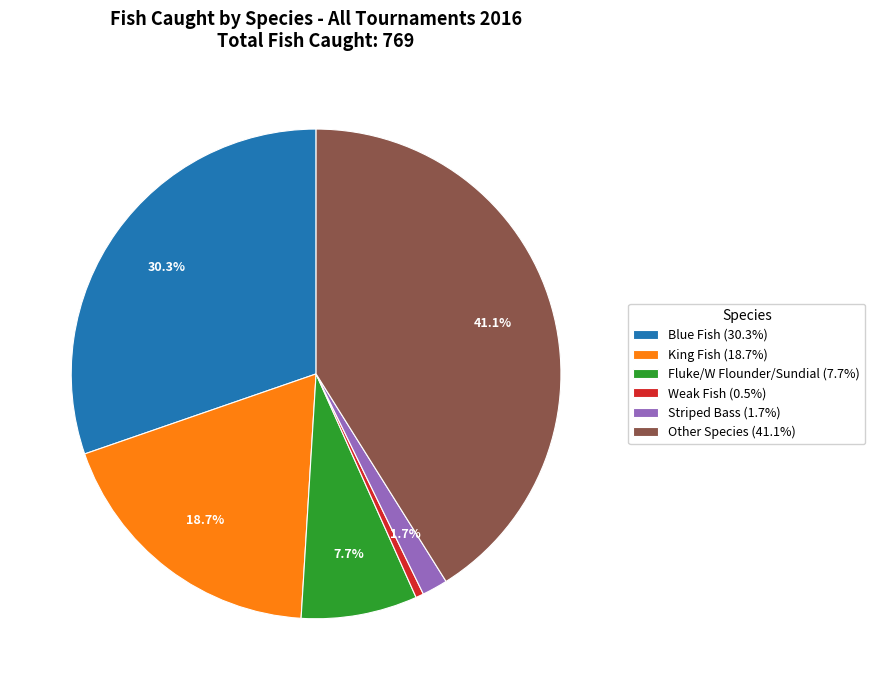

What portion of the pie excludes Fluke/W Flounder/Sundial (7.7%)?

92.3%